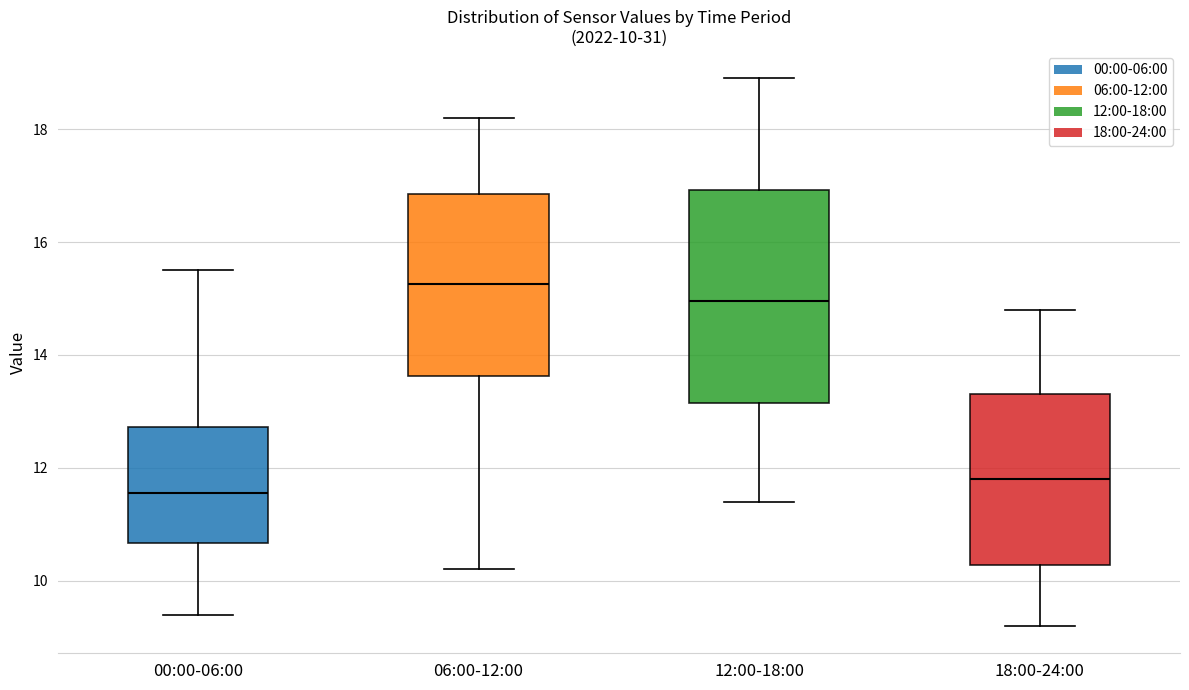

Comparing the boxes themselves (not the whiskers), which one is the tallest?

12:00-18:00